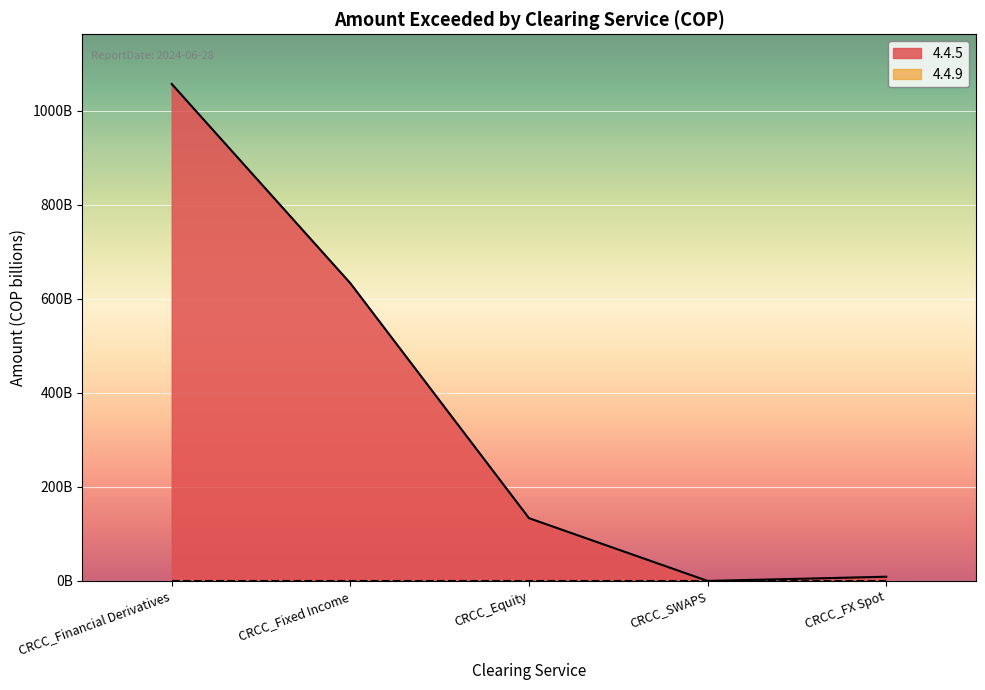

Reading right to left, extract all data points from this chart.

9000945520.5	0.0	133604986588.5	633372362394.0	1057347304887.0